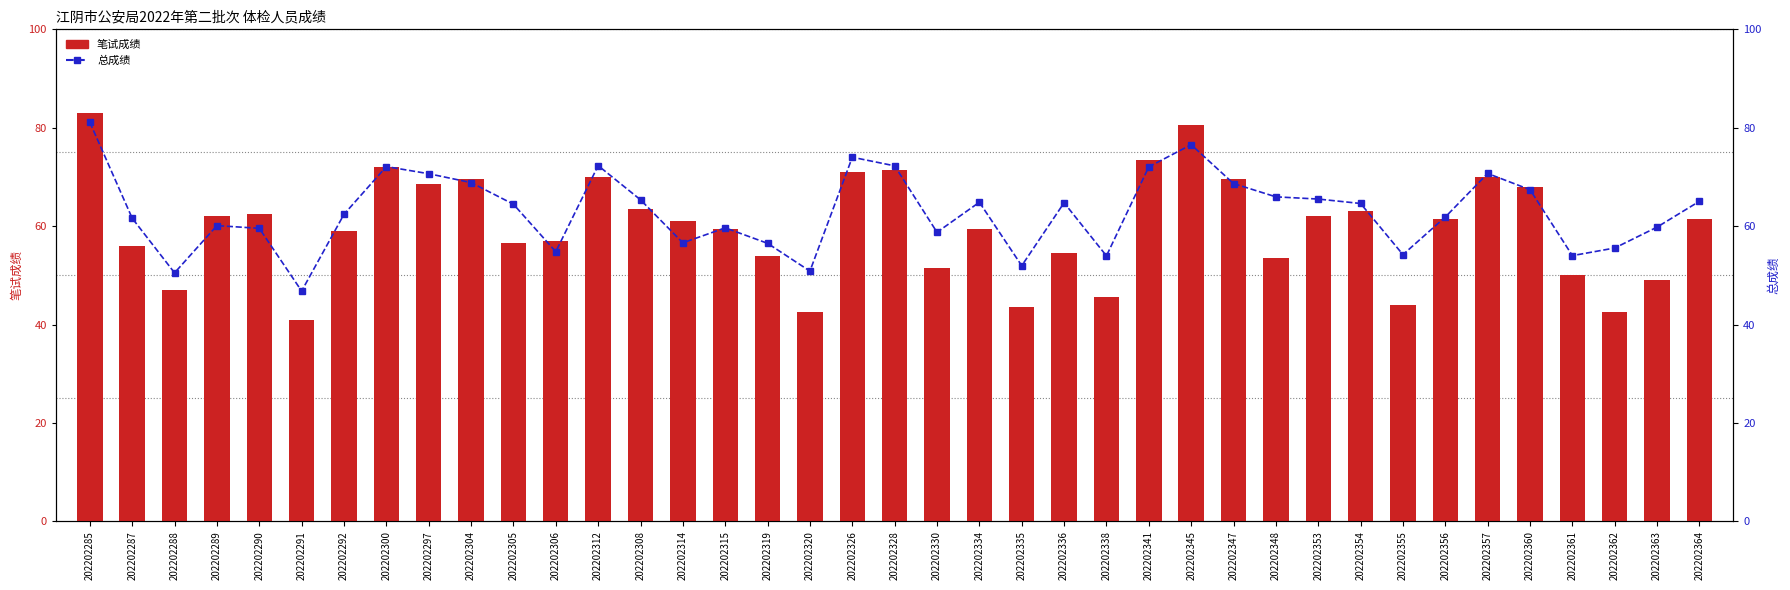

Which series changed the most between 202202285 and 202202319?

笔试成绩